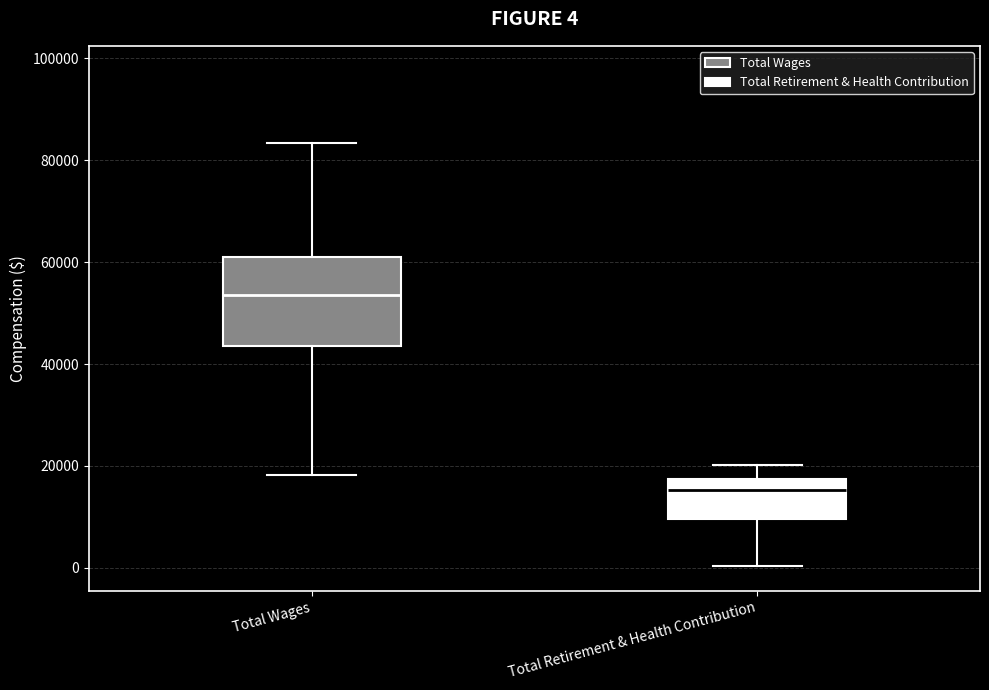

Which box's median line is the lowest?

Total Retirement & Health Contribution